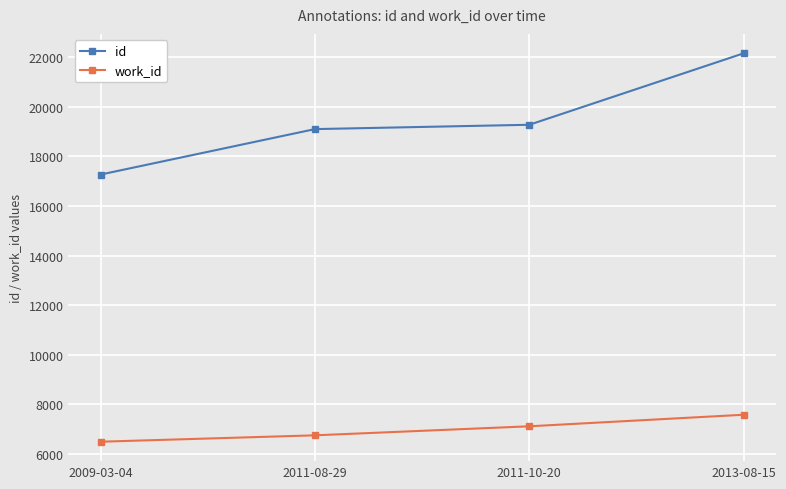

At which label does id reach its minimum?

2009-03-04